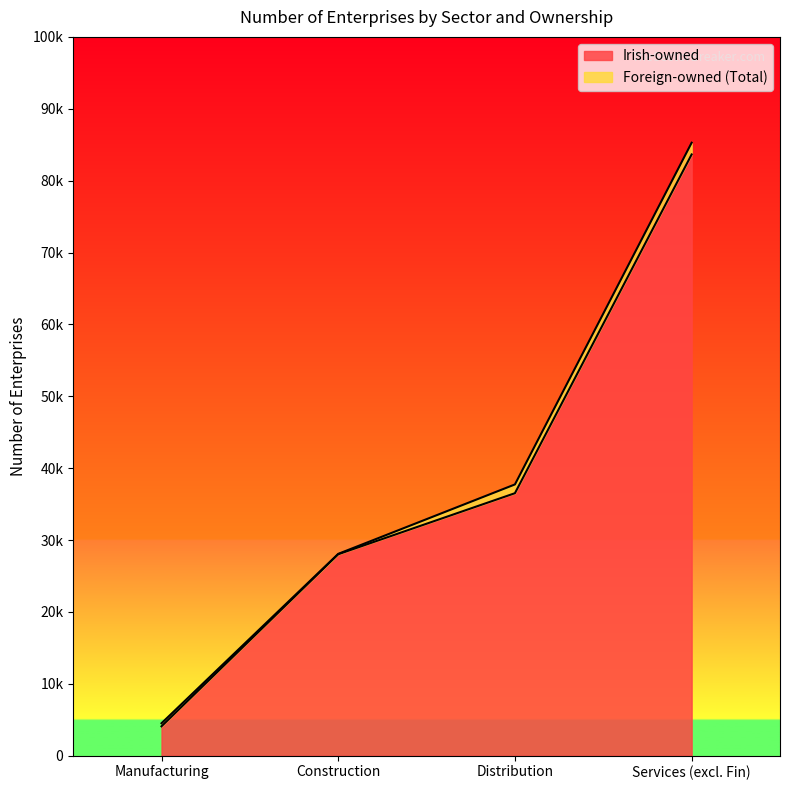

Which has a higher value, Services (excl. Fin) or Manufacturing?

Services (excl. Fin)